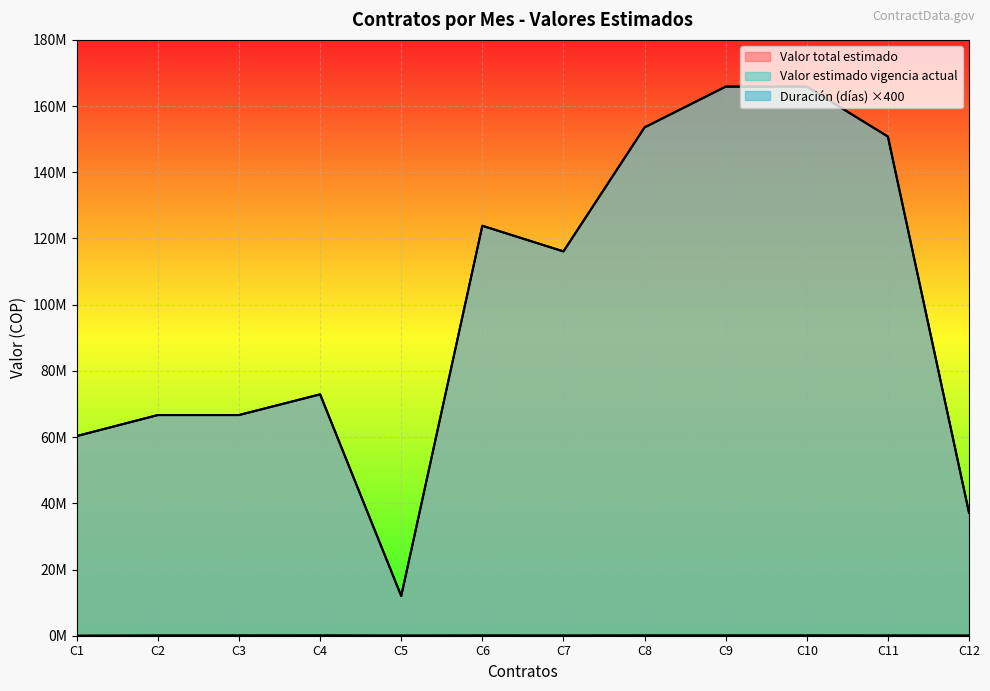

Does the chart display data point markers on the line(s)?

No